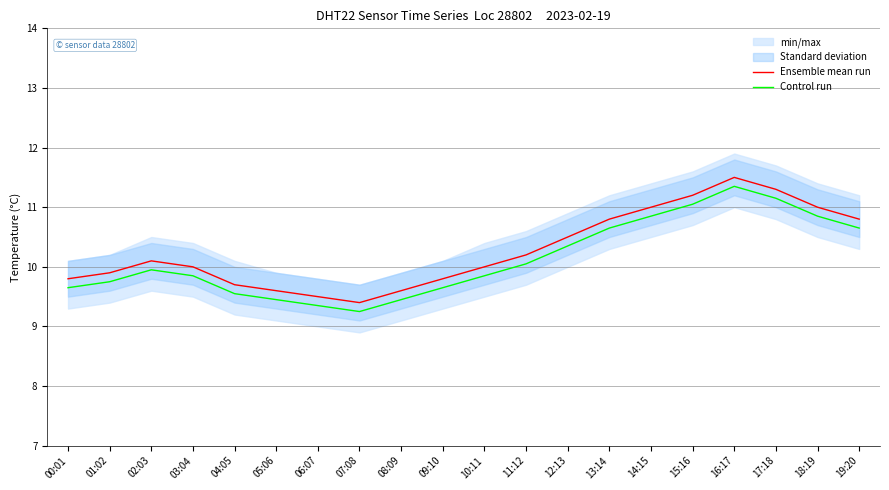

Where is Control run nearest to the value 10?

11:12